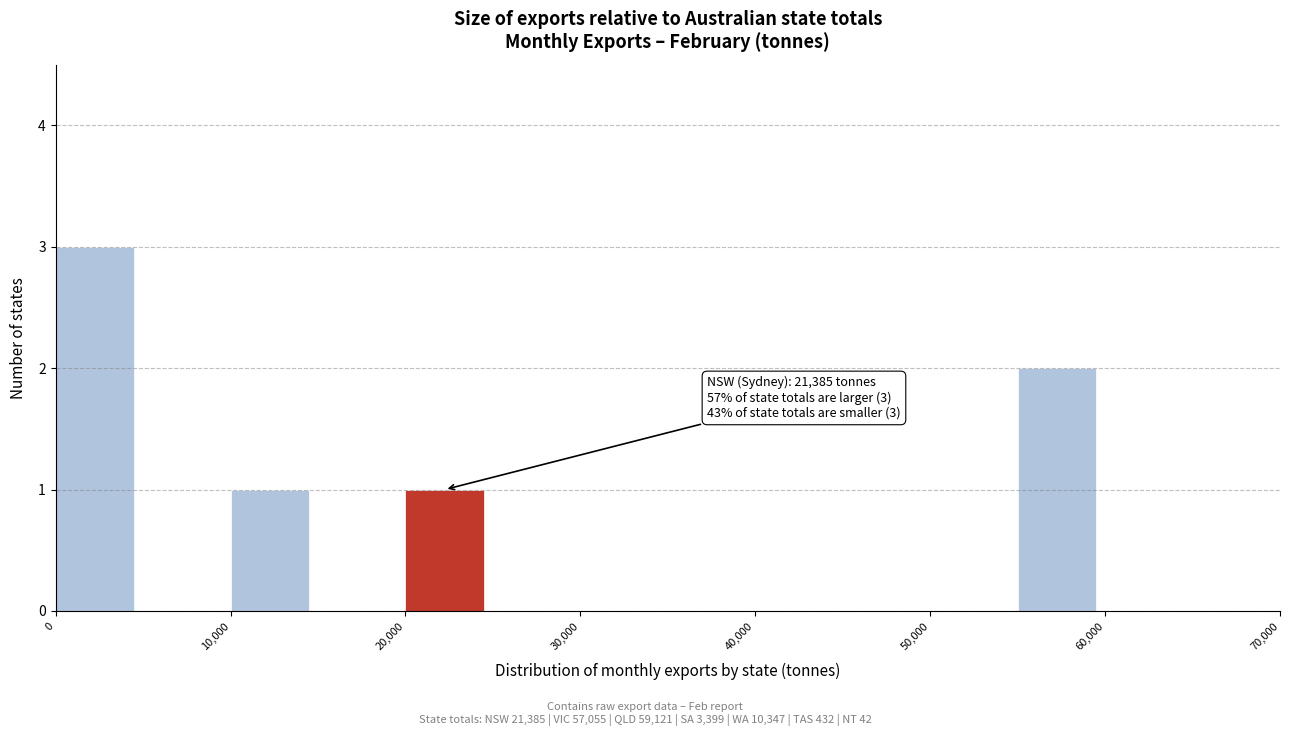

Which range on the x-axis has the tallest bar?

0 to 5000